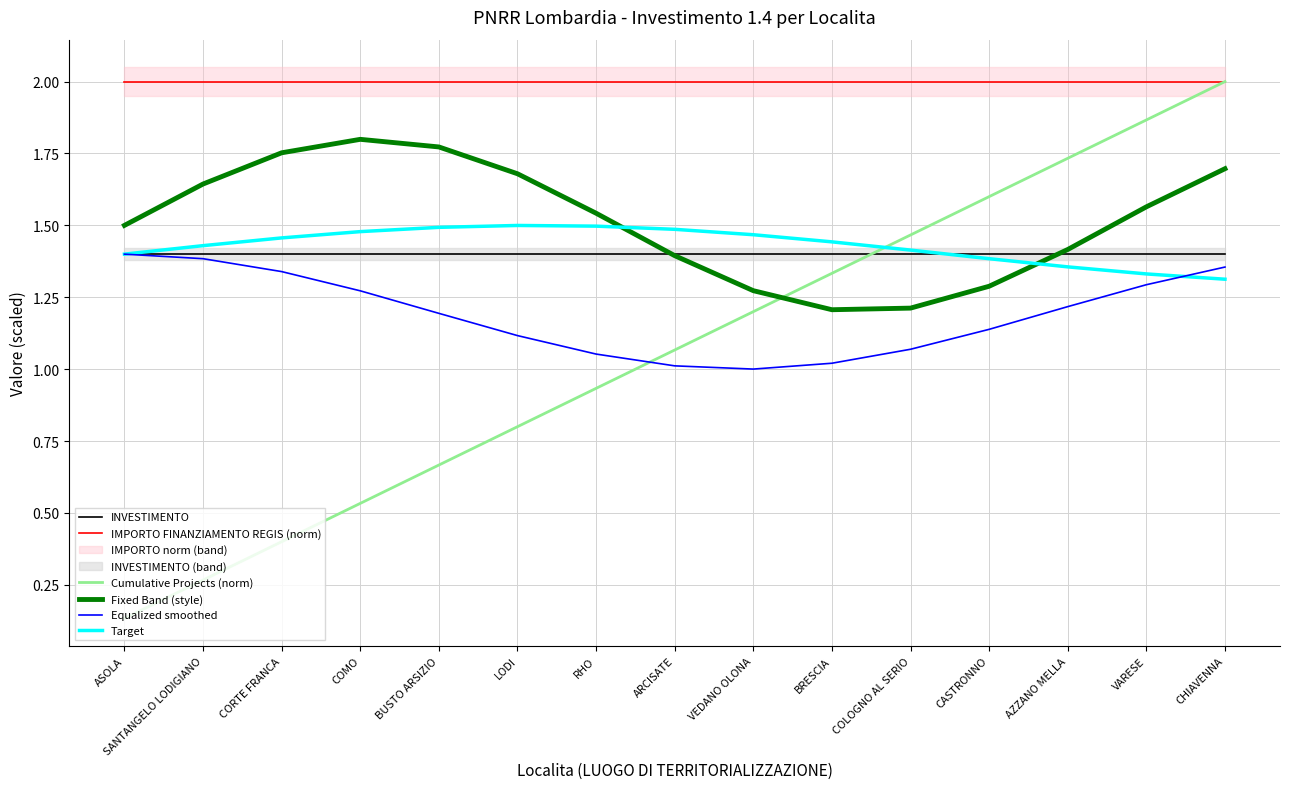

At which category does Target reach its first local peak?

LODI